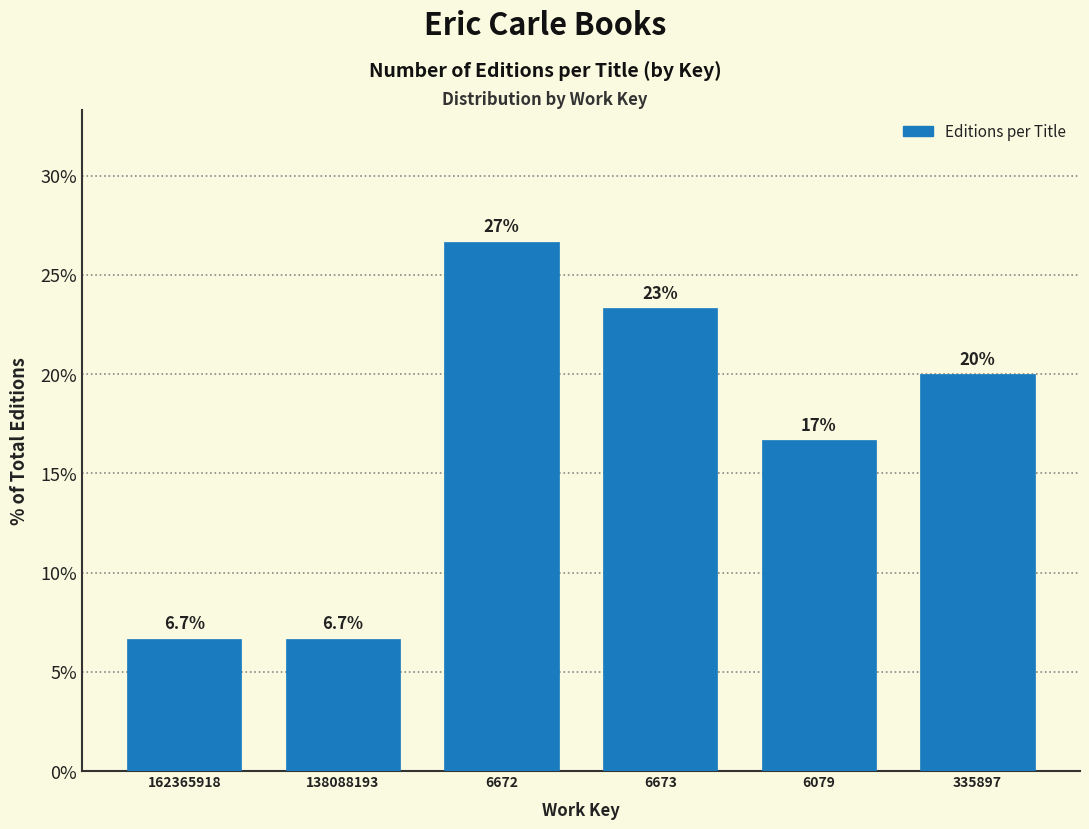

Reading left to right, transcribe all the data shown in this chart.

6.7	6.7	26.7	23.3	16.7	20.0